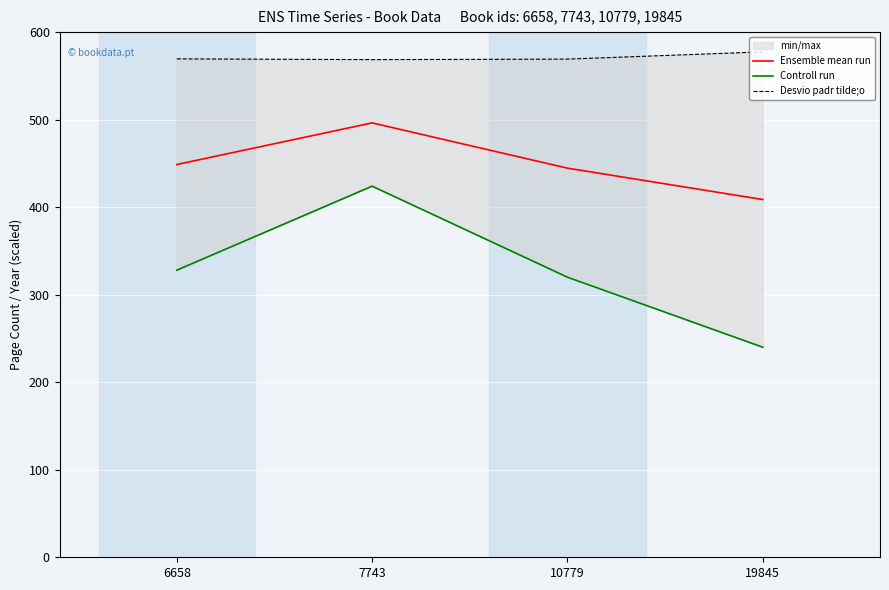

Which series has the largest total across all categories?

Desvio padr tilde;o